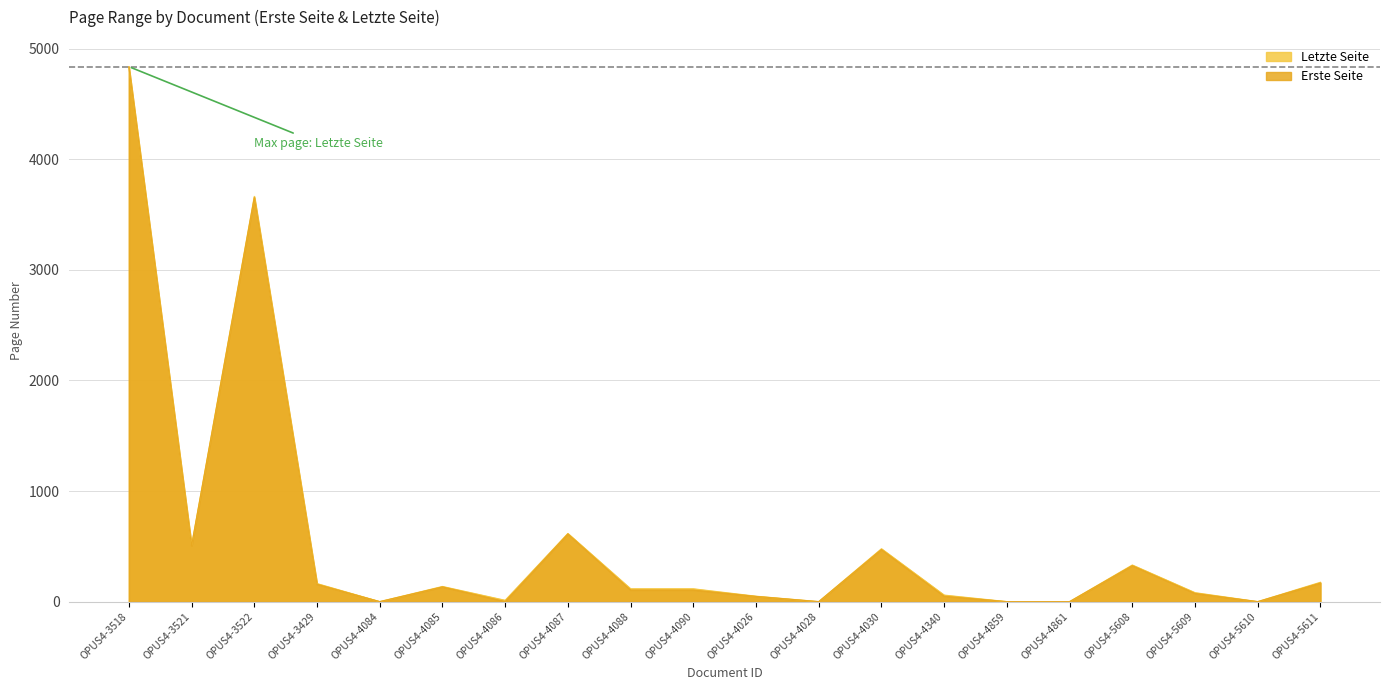

List the labels in order of Erste Seite value, smallest first.

OPUS4-4084, OPUS4-4028, OPUS4-4859, OPUS4-4861, OPUS4-5610, OPUS4-4086, OPUS4-4026, OPUS4-4340, OPUS4-5609, OPUS4-4088, OPUS4-4090, OPUS4-4085, OPUS4-3429, OPUS4-5611, OPUS4-5608, OPUS4-4030, OPUS4-3521, OPUS4-4087, OPUS4-3522, OPUS4-3518